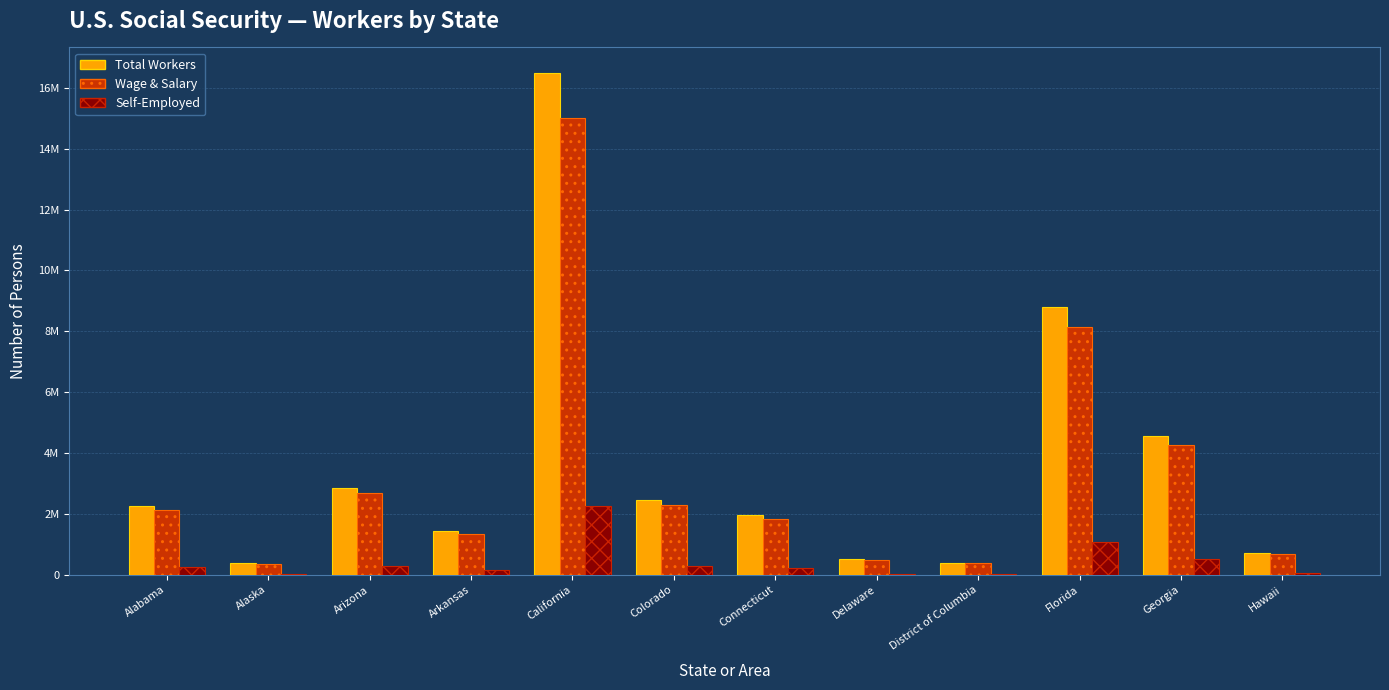

Is it true that Self-Employed equals 103128 at Connecticut?

False